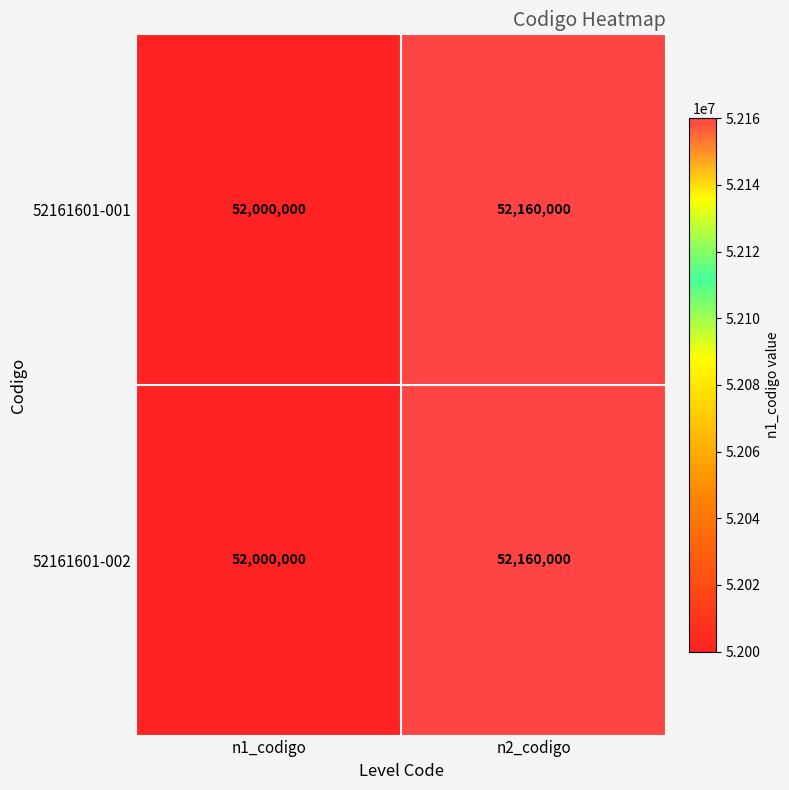

True or false: 52161601-002 has a value of 12190894 at n2_codigo.

False